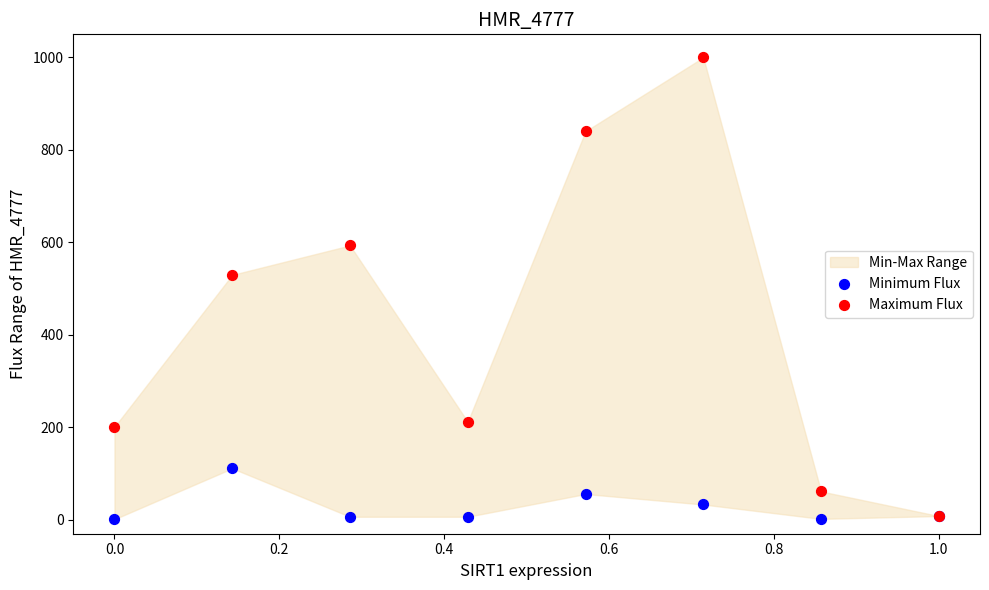

Across all series, what Y value is closest to 500?

529.7